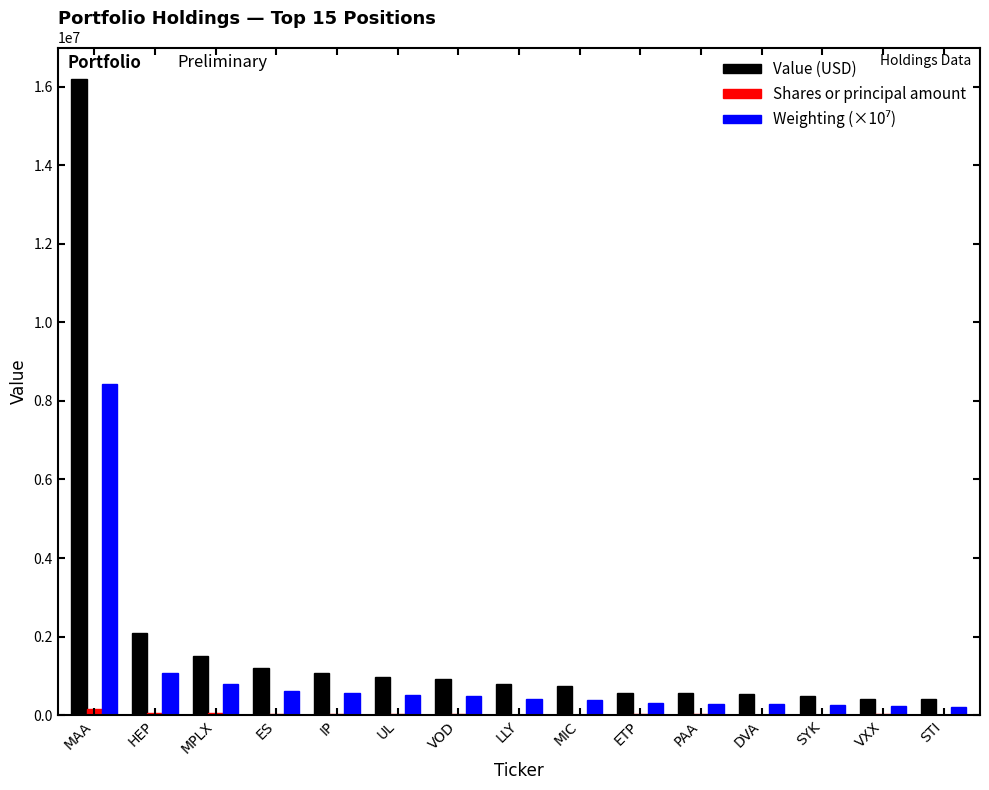

At which category is the sum across all series the highest?

MAA